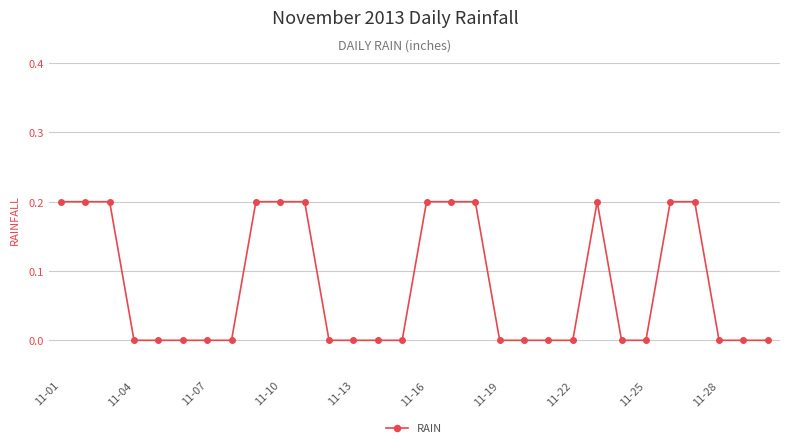

What is the sum of all values?

2.4